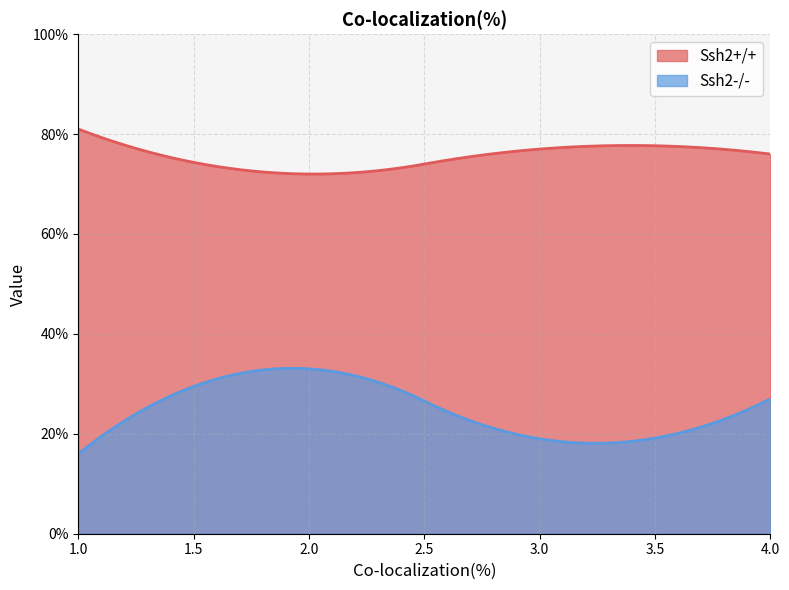

Which category has the highest value in the Ssh2-/- series?

2